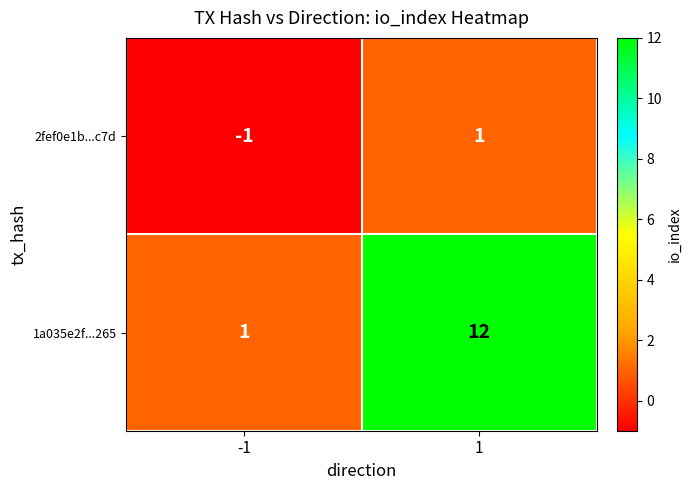

Reading left to right, transcribe all the data shown in this chart.

2fef0e1b...c7d: -1	1
1a035e2f...265: 1	12